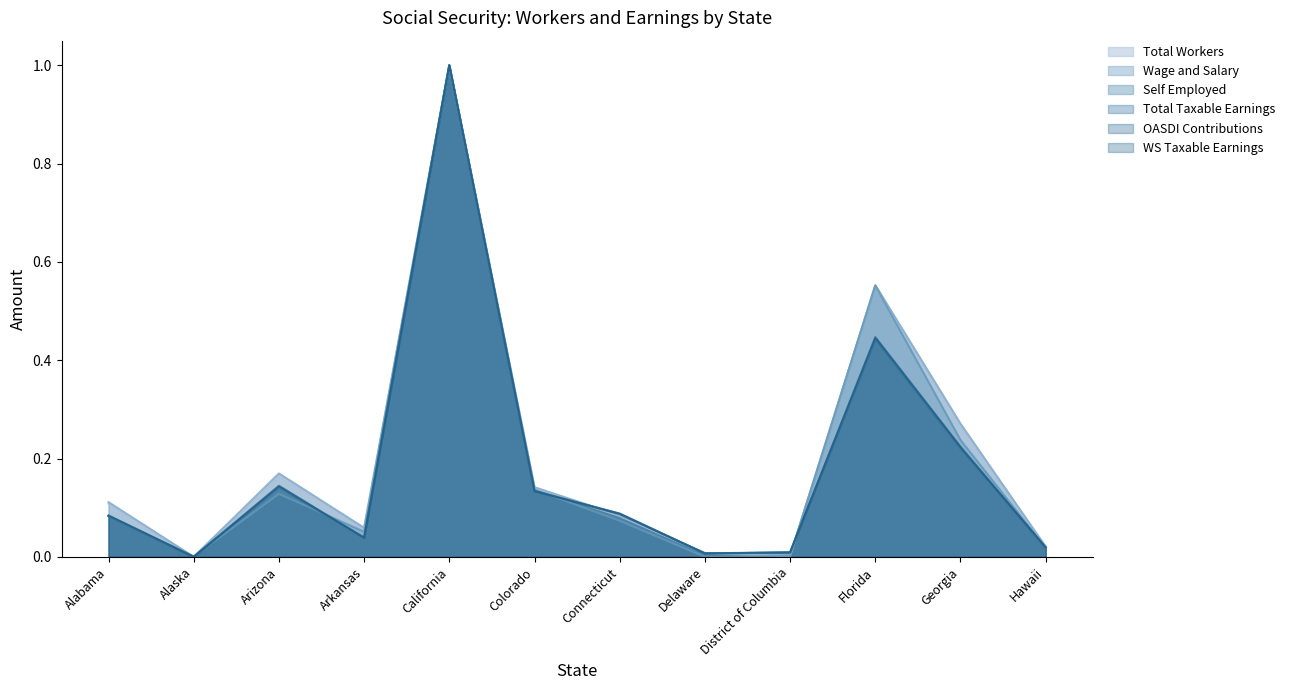

How many data points does each series have?

12